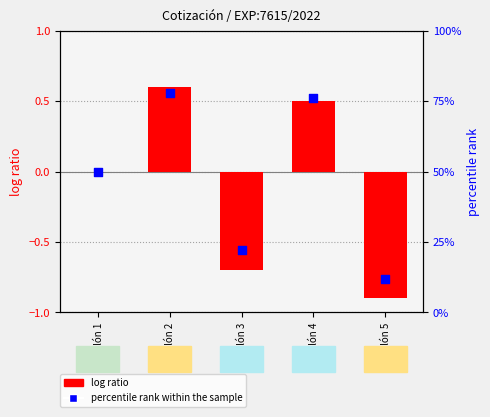

What are all the series names shown in the legend?

log ratio, percentile rank within the sample